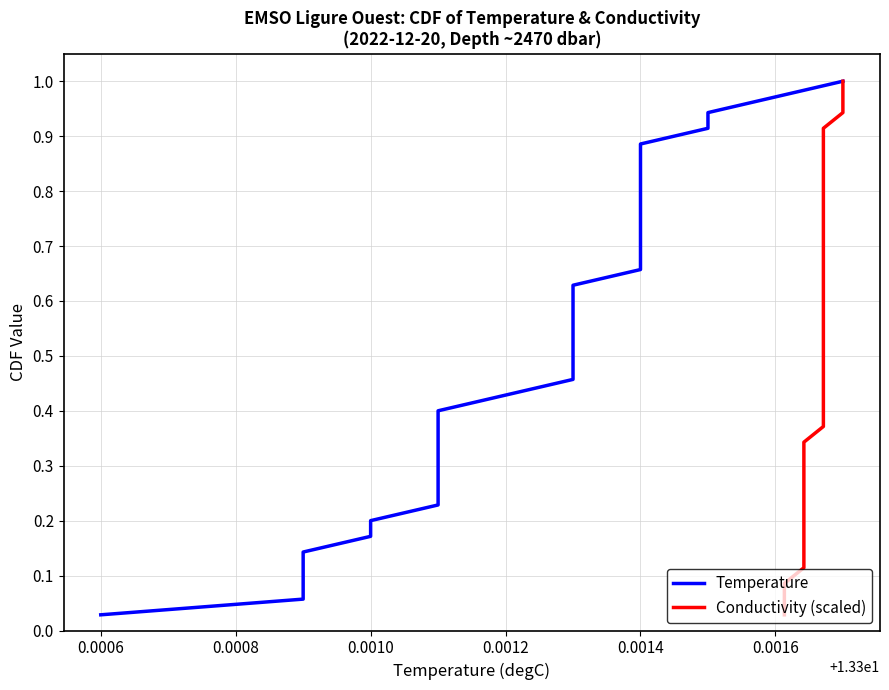

True or false: Temperature and Conductivity (scaled) intersect in this chart.

False